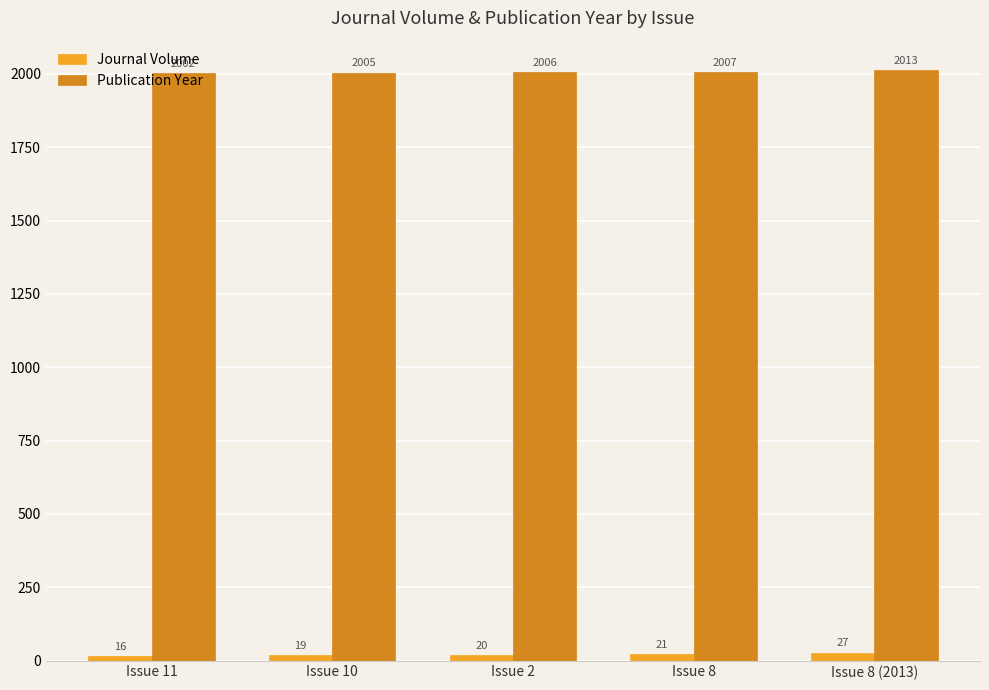

Reading left to right, extract all data points from this chart.

Journal Volume: Issue 11=16	Issue 10=19	Issue 2=20	Issue 8=21	Issue 8 (2013)=27
Publication Year: Issue 11=2002	Issue 10=2005	Issue 2=2006	Issue 8=2007	Issue 8 (2013)=2013